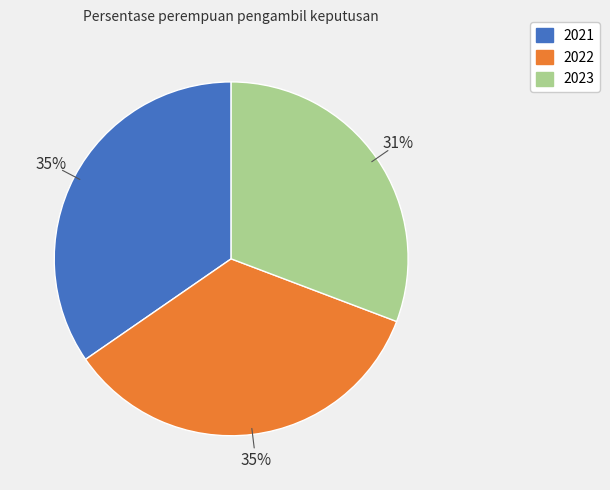

Which has a higher value, 2022 or 2023?

2022